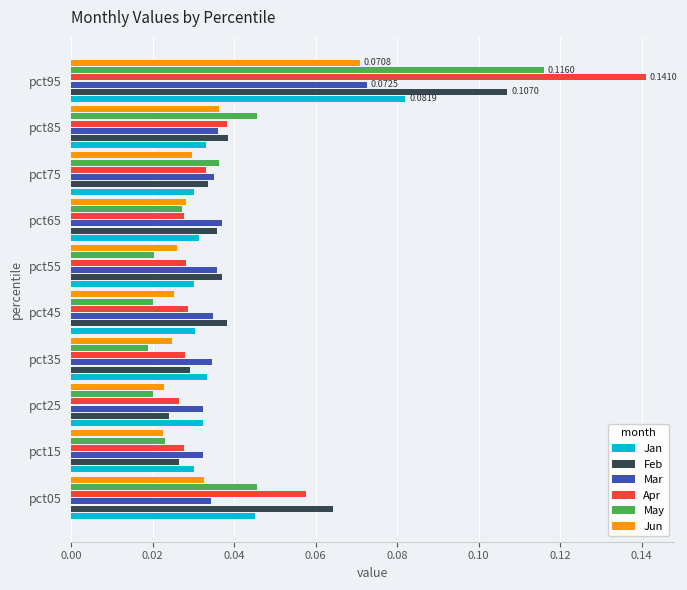

At how many categories does at least one series exceed 0?

10